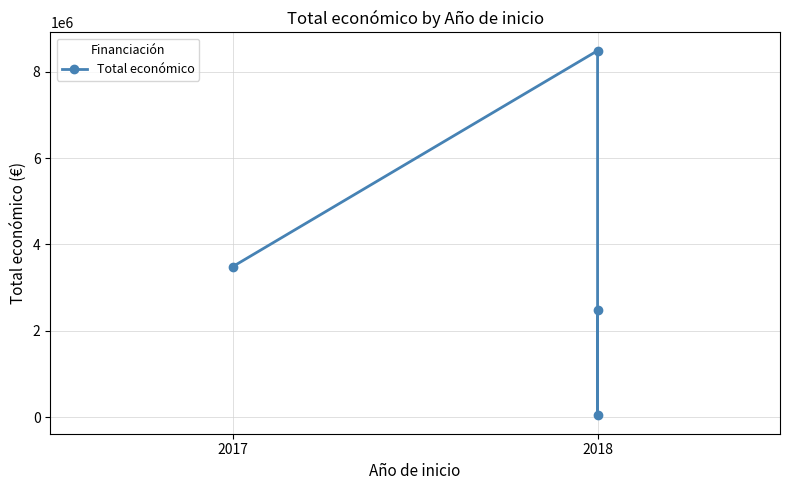

Reading left to right, what are all the values shown in this chart?

3487018	8484999	42845	2483714